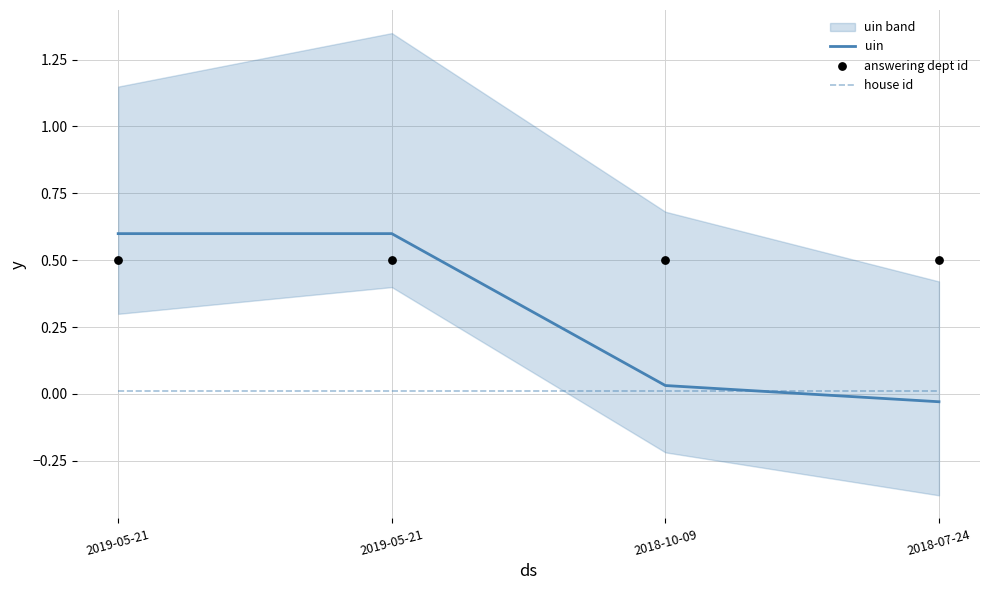

At which category is the sum across all series the highest?

2019-05-21